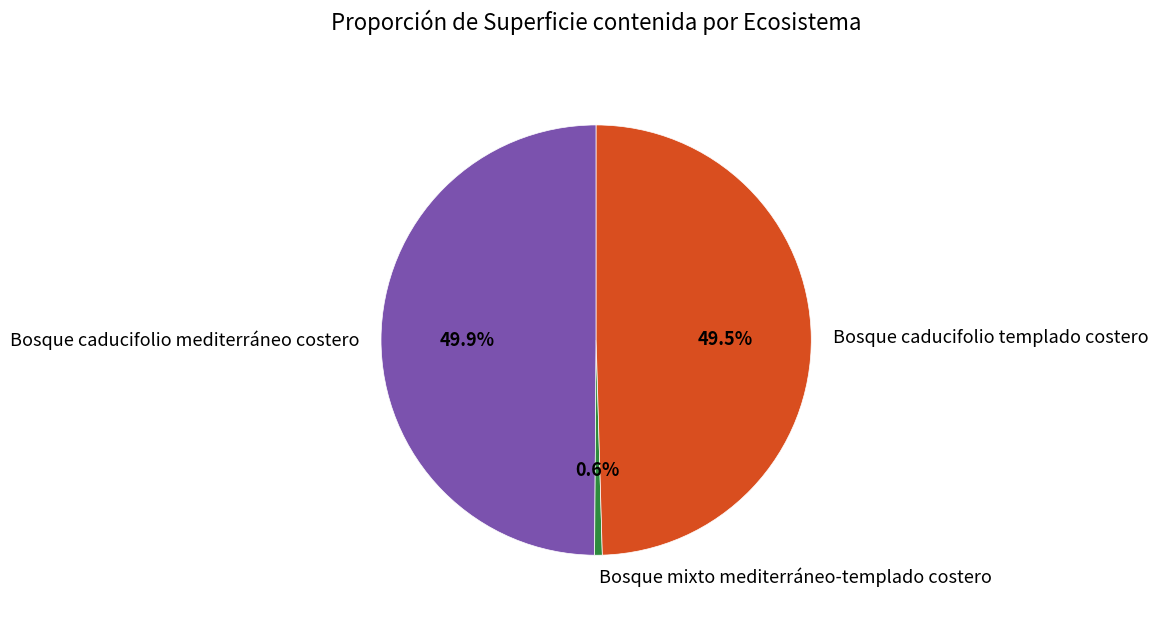

Does Bosque caducifolio templado costero represent more than half of the total?

No